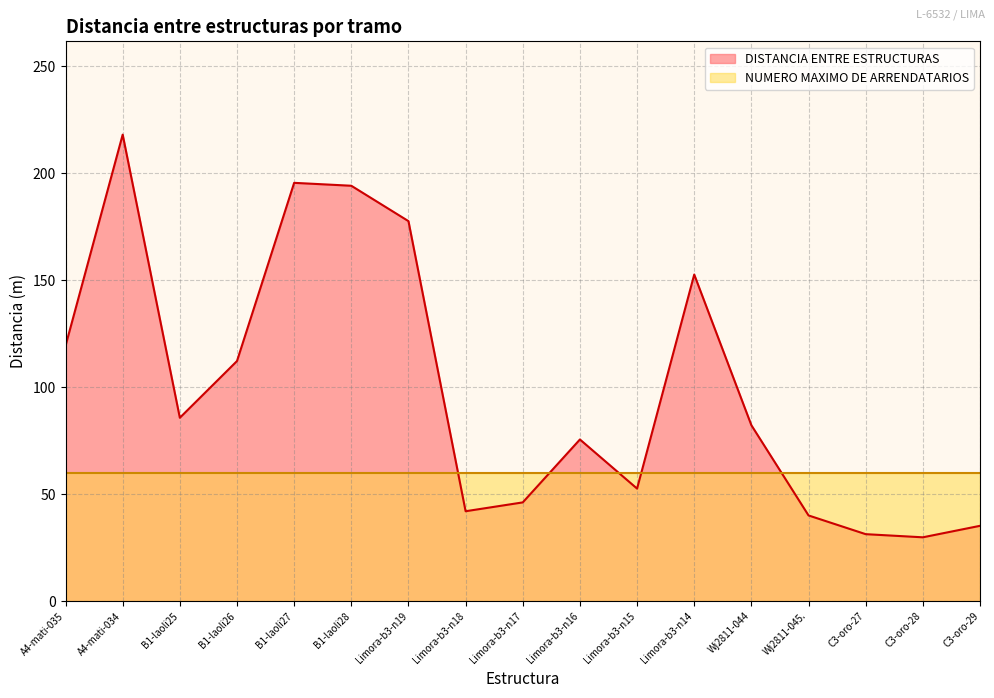

List the labels in order of value, largest first.

A4-mati-034, B1-laoli27, B1-laoli28, Limora-b3-n19, Limora-b3-n14, A4-mati-035, B1-laoli26, B1-laoli25, Wj2811-044, Limora-b3-n16, Limora-b3-n15, Limora-b3-n17, Limora-b3-n18, Wj2811-045., C3-oro-29, C3-oro-27, C3-oro-28